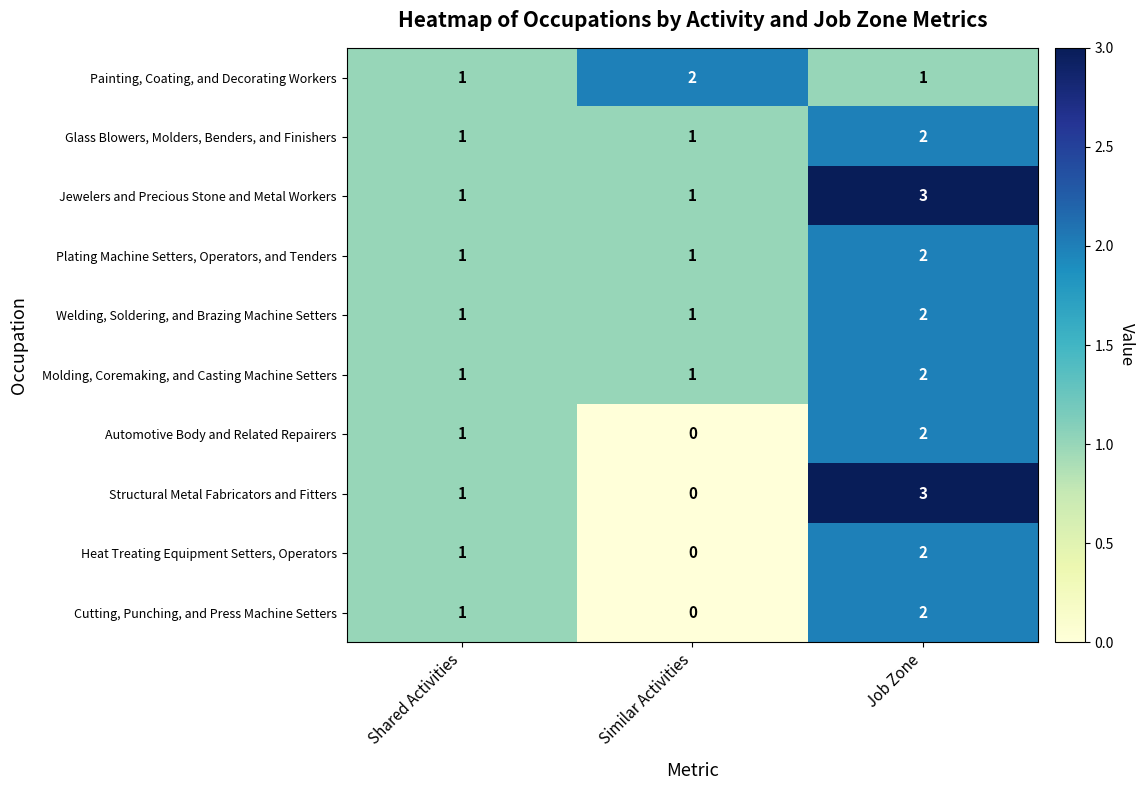

Which series has the largest total across all categories?

Jewelers and Precious Stone and Metal Workers